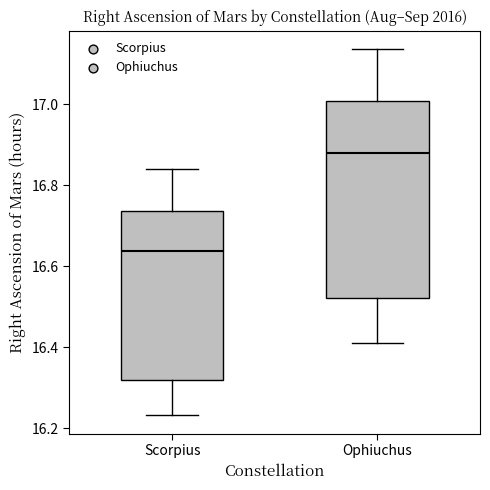

Where is the upper edge of the box for Scorpius on the y-axis? The values are not printed on the chart, so give them approximately, as read against the axis.

16.74